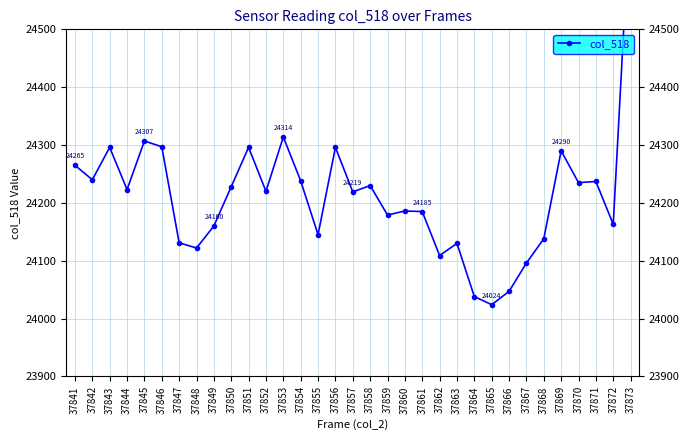

Between 37867 and 37857, which is larger?

37857